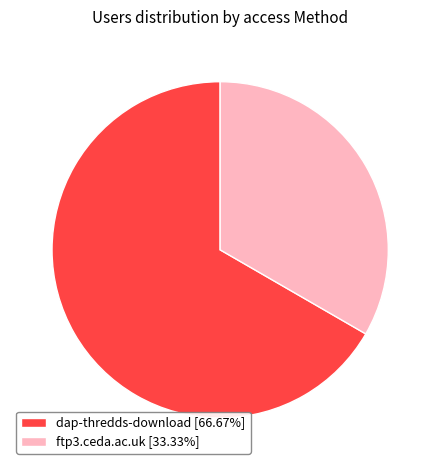

Between dap-thredds-download and ftp3.ceda.ac.uk, which is larger?

dap-thredds-download